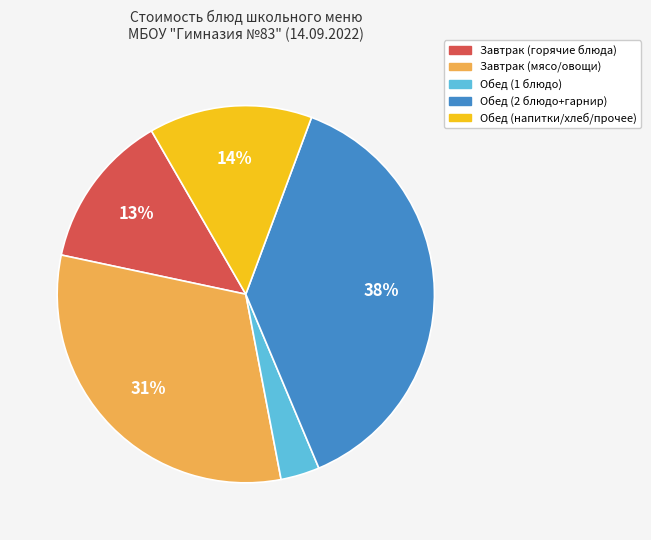

Does any single category account for the majority?

No